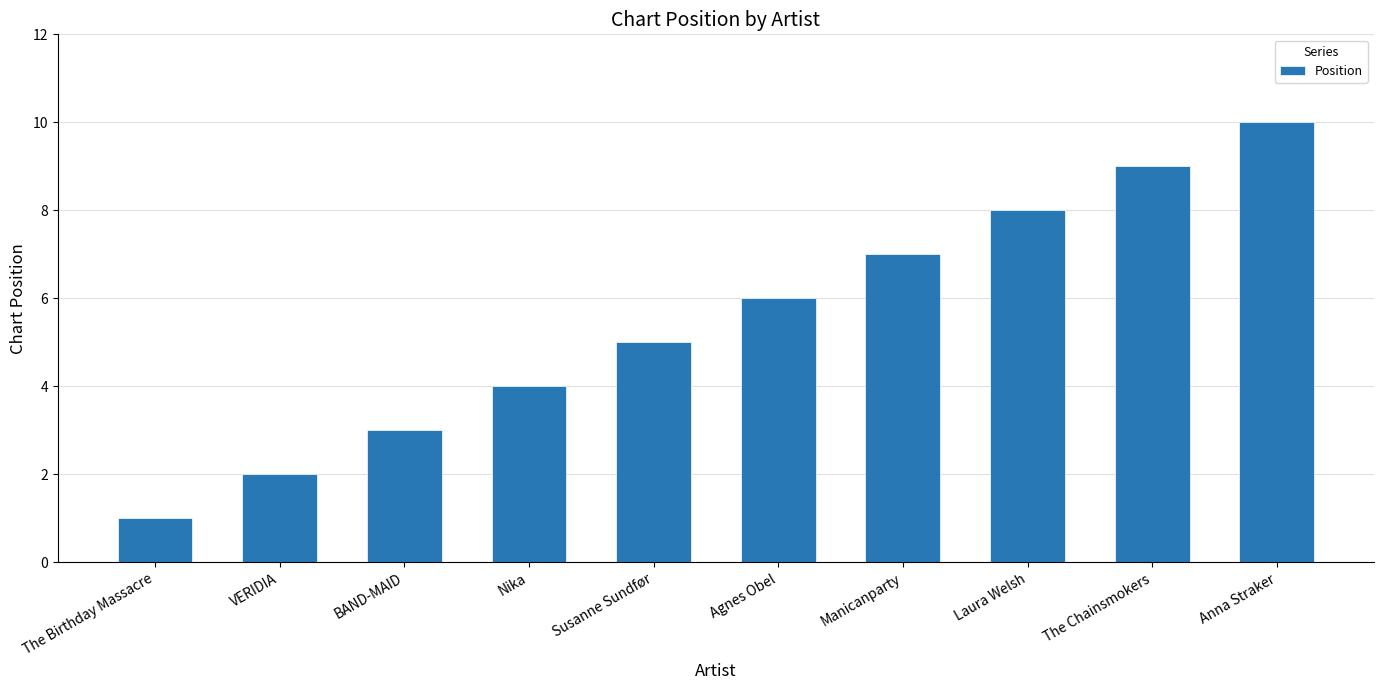

Count the values in the range 3 to 8.

6